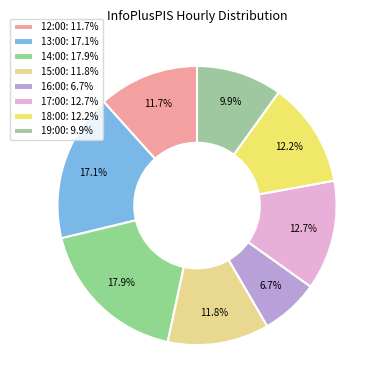

How many segments does this pie chart have?

8